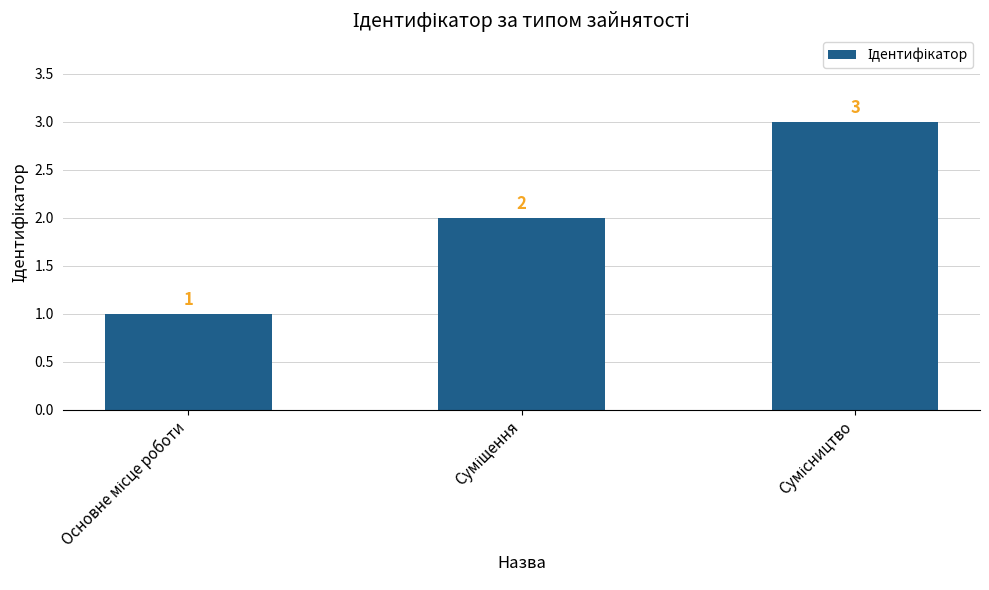

What is the greatest value displayed?

3